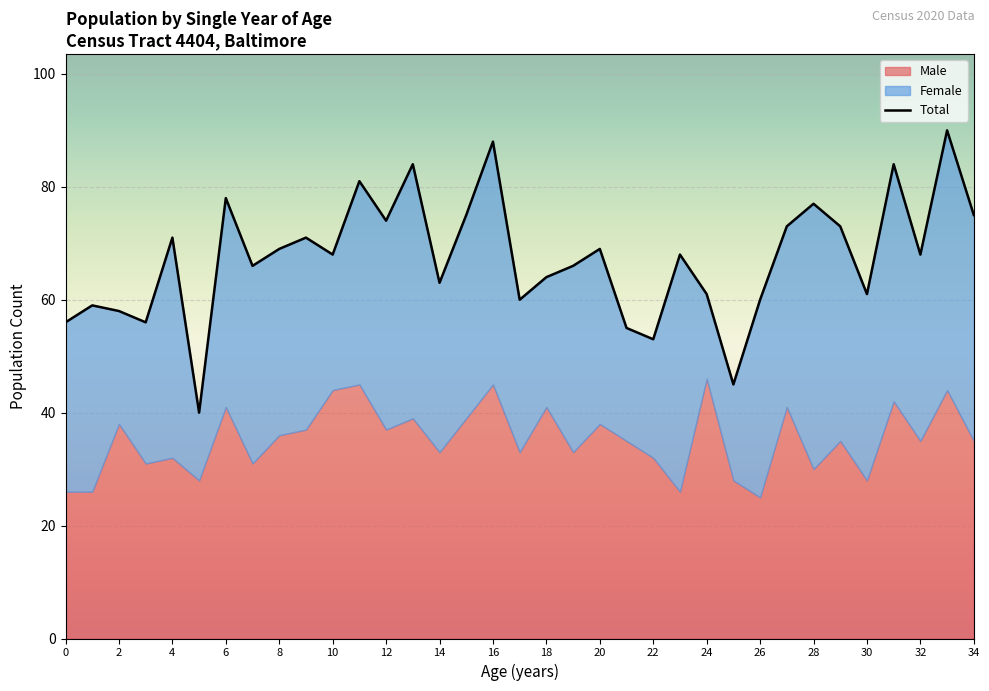

True or false: Female has more than 2 interior local peaks.

True